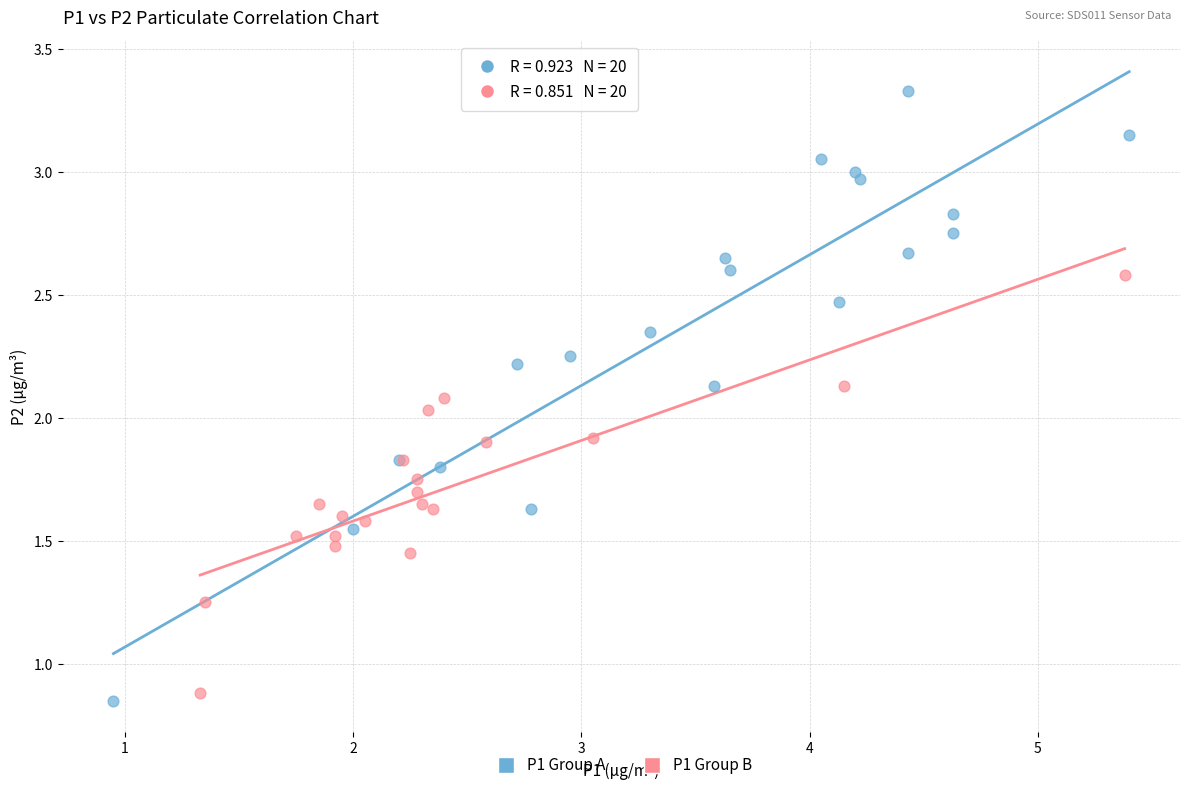

Which series reaches the maximum Y coordinate?

P1 Group A